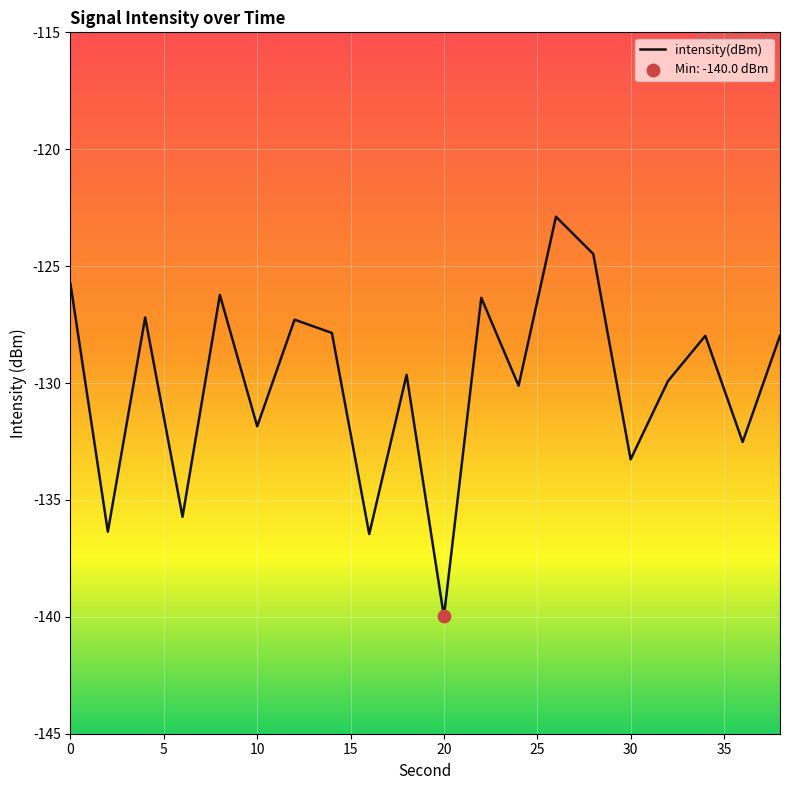

What is the difference between the maximum and minimum values?

17.1